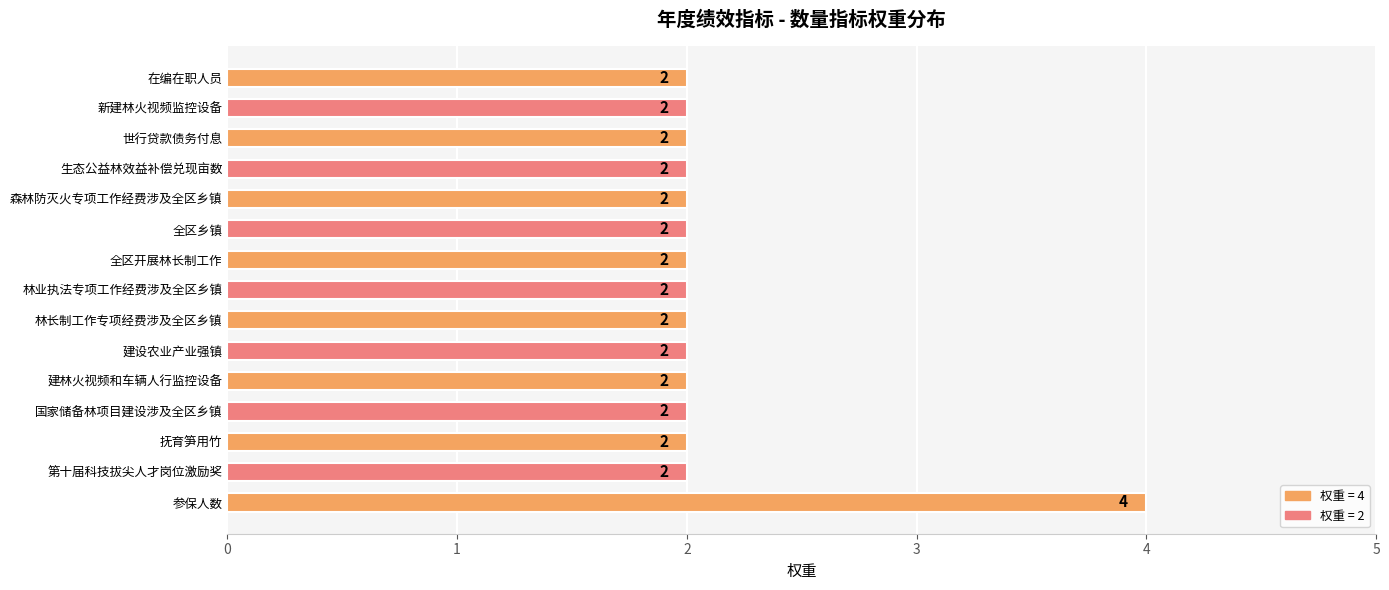

The value at 林长制工作专项经费涉及全区乡镇 is 2. True or false?

True